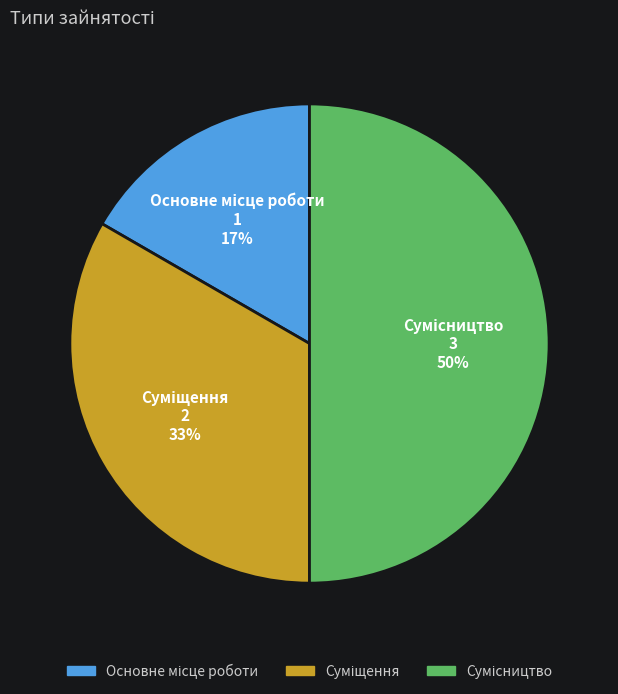

How many segments does this pie chart have?

3